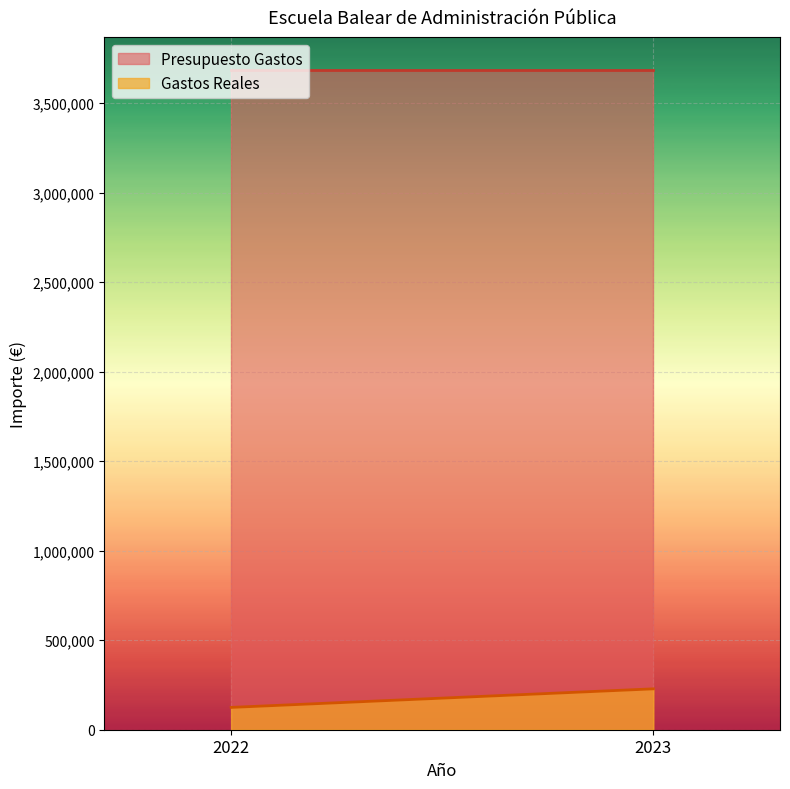

What is the total value across all series at 2023?

3913130.8